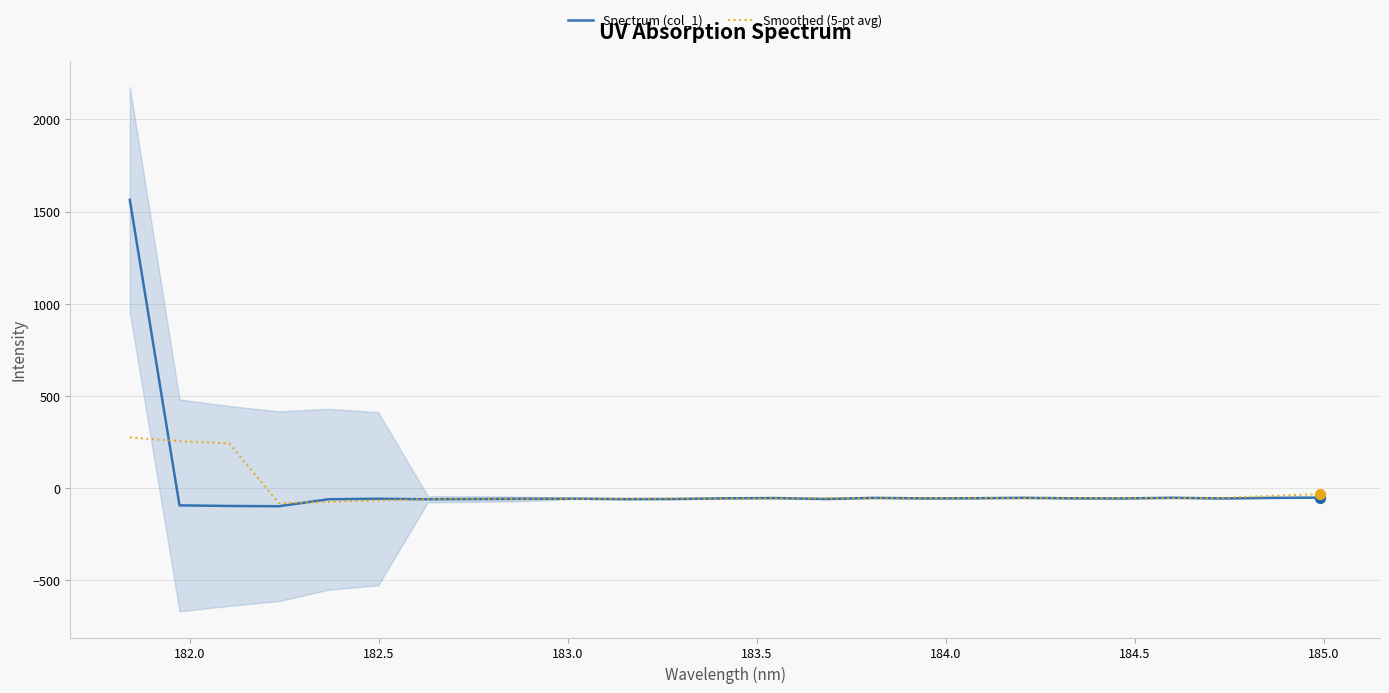

At how many categories does at least one series exceed 616?

1